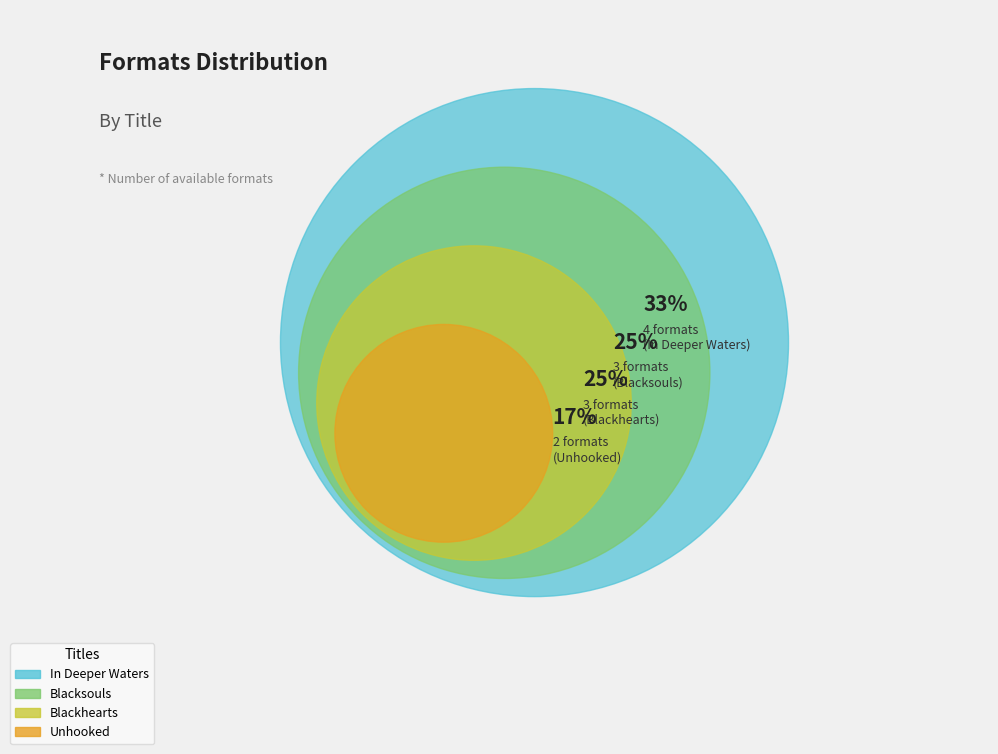

Is it true that Unhooked is 2% of the pie?

False